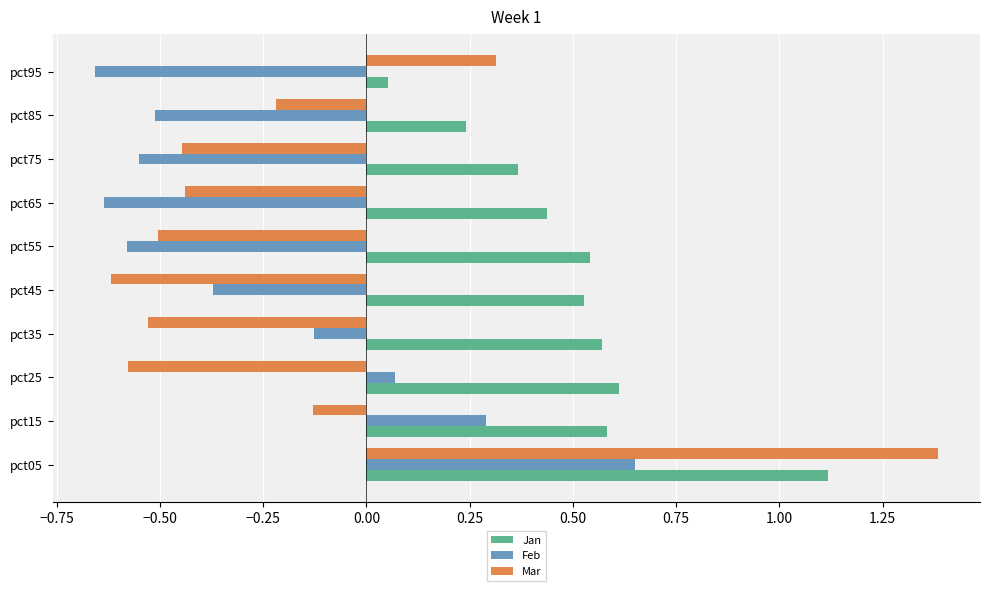

The value of Mar at pct05 is 0.4. True or false?

False